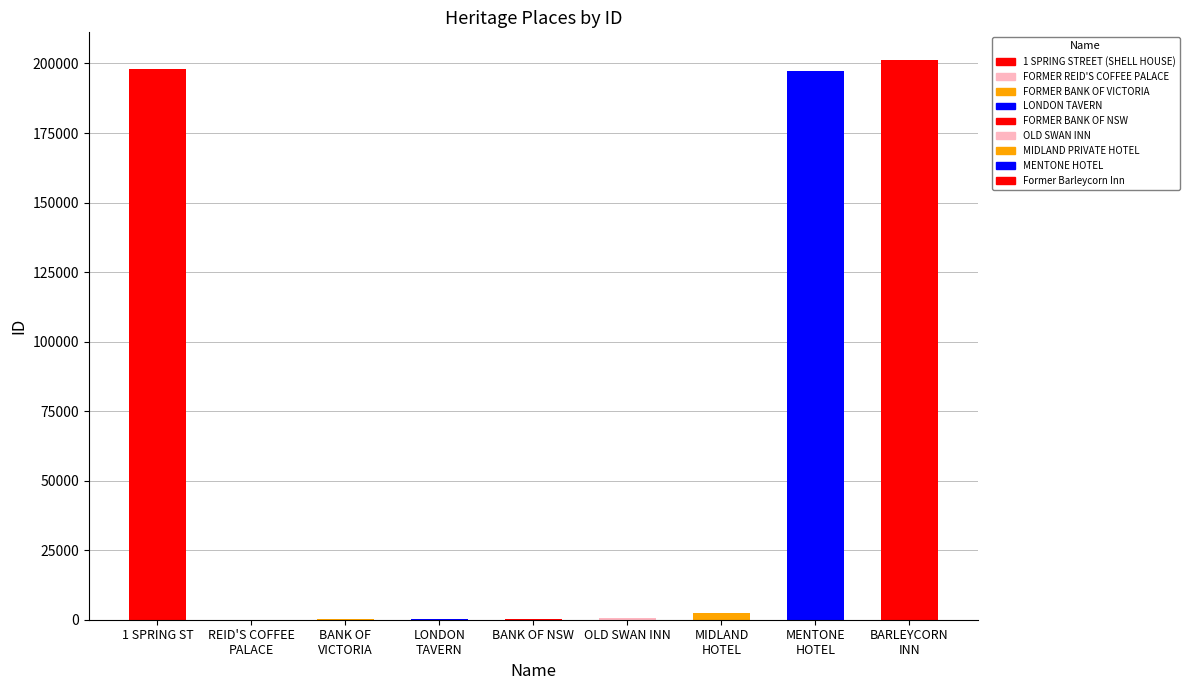

Is it true that the value at FORMER BANK OF VICTORIA is 166?

False